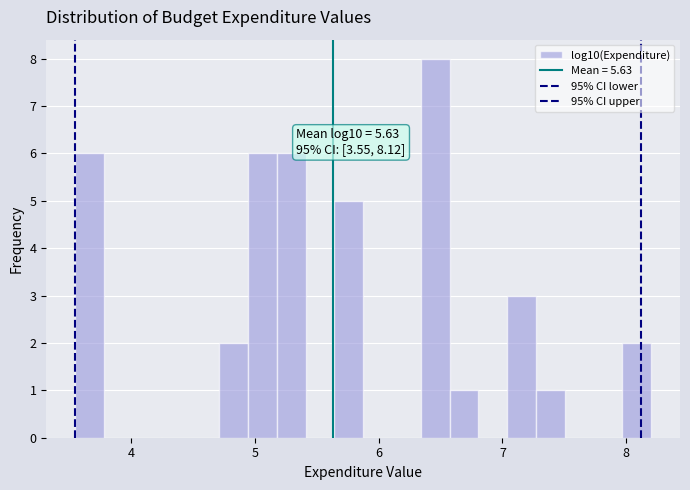

Read against the x-axis, roughly where is the centre of the tallest bar?

6.5